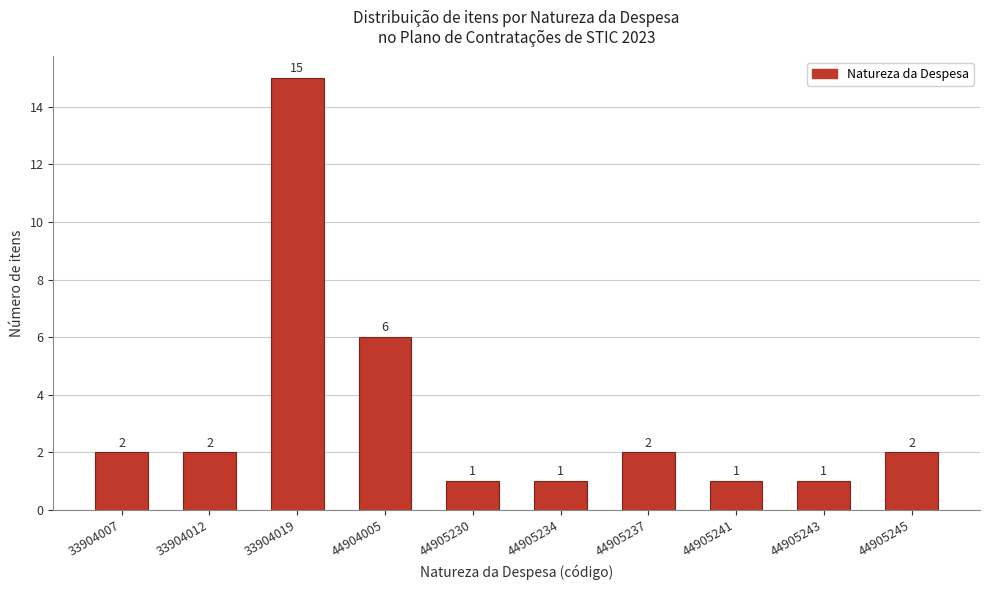

Reading right to left, transcribe all the data shown in this chart.

2	1	1	2	1	1	6	15	2	2